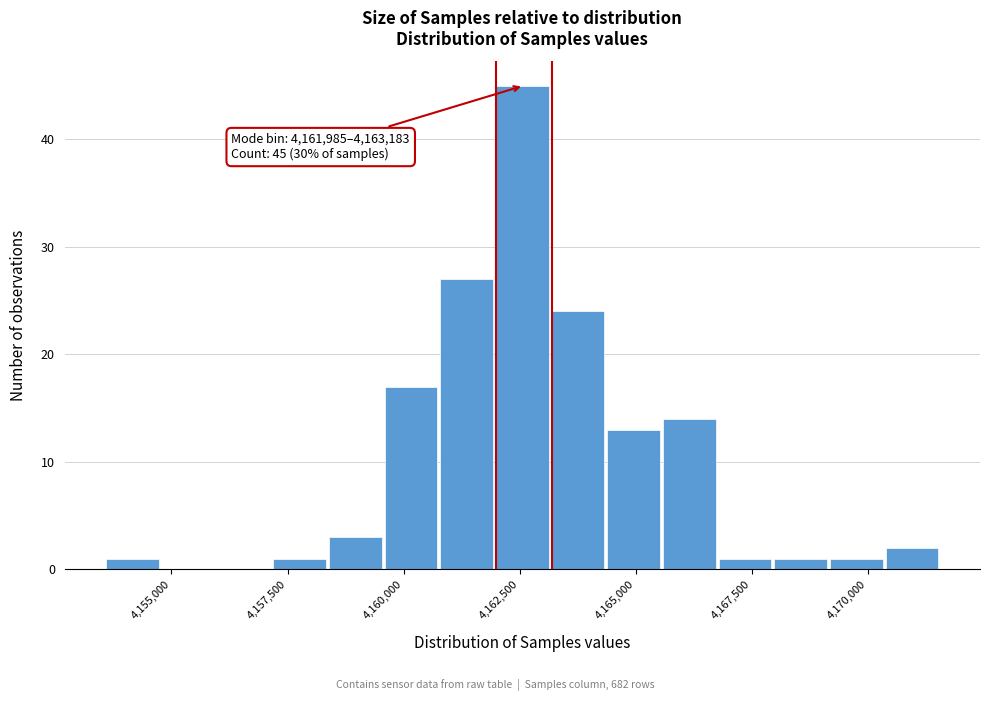

Read against the x-axis, roughly where is the centre of the tallest bar?

4162500